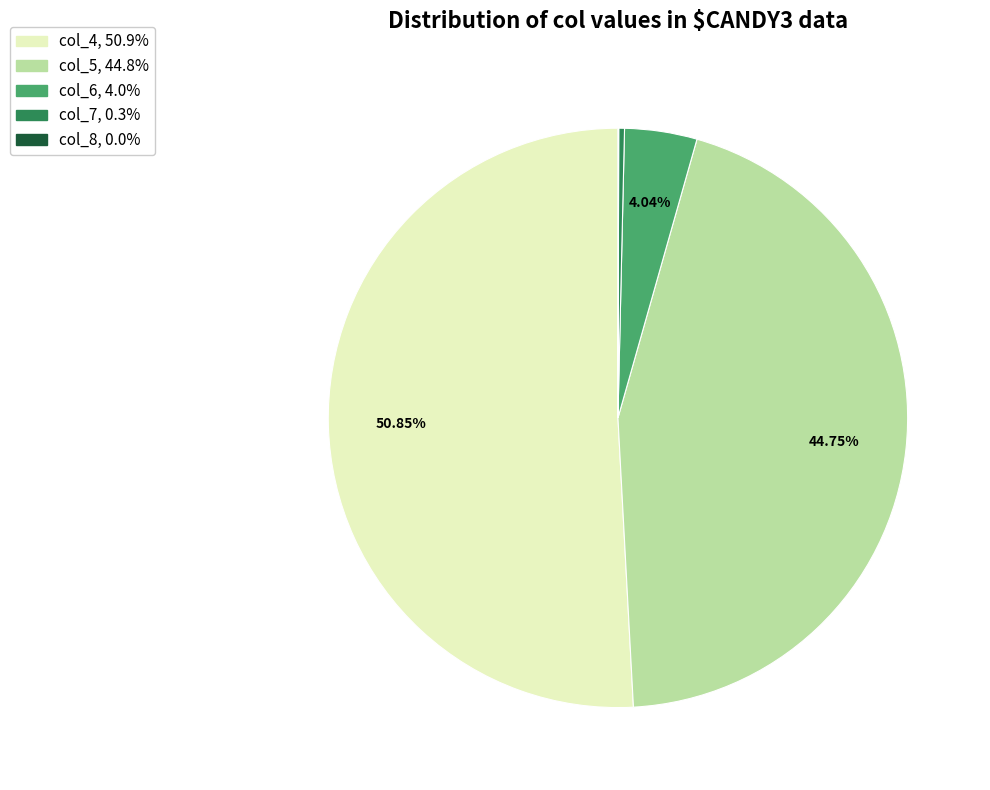

Is there any slice that represents more than half of the pie?

Yes